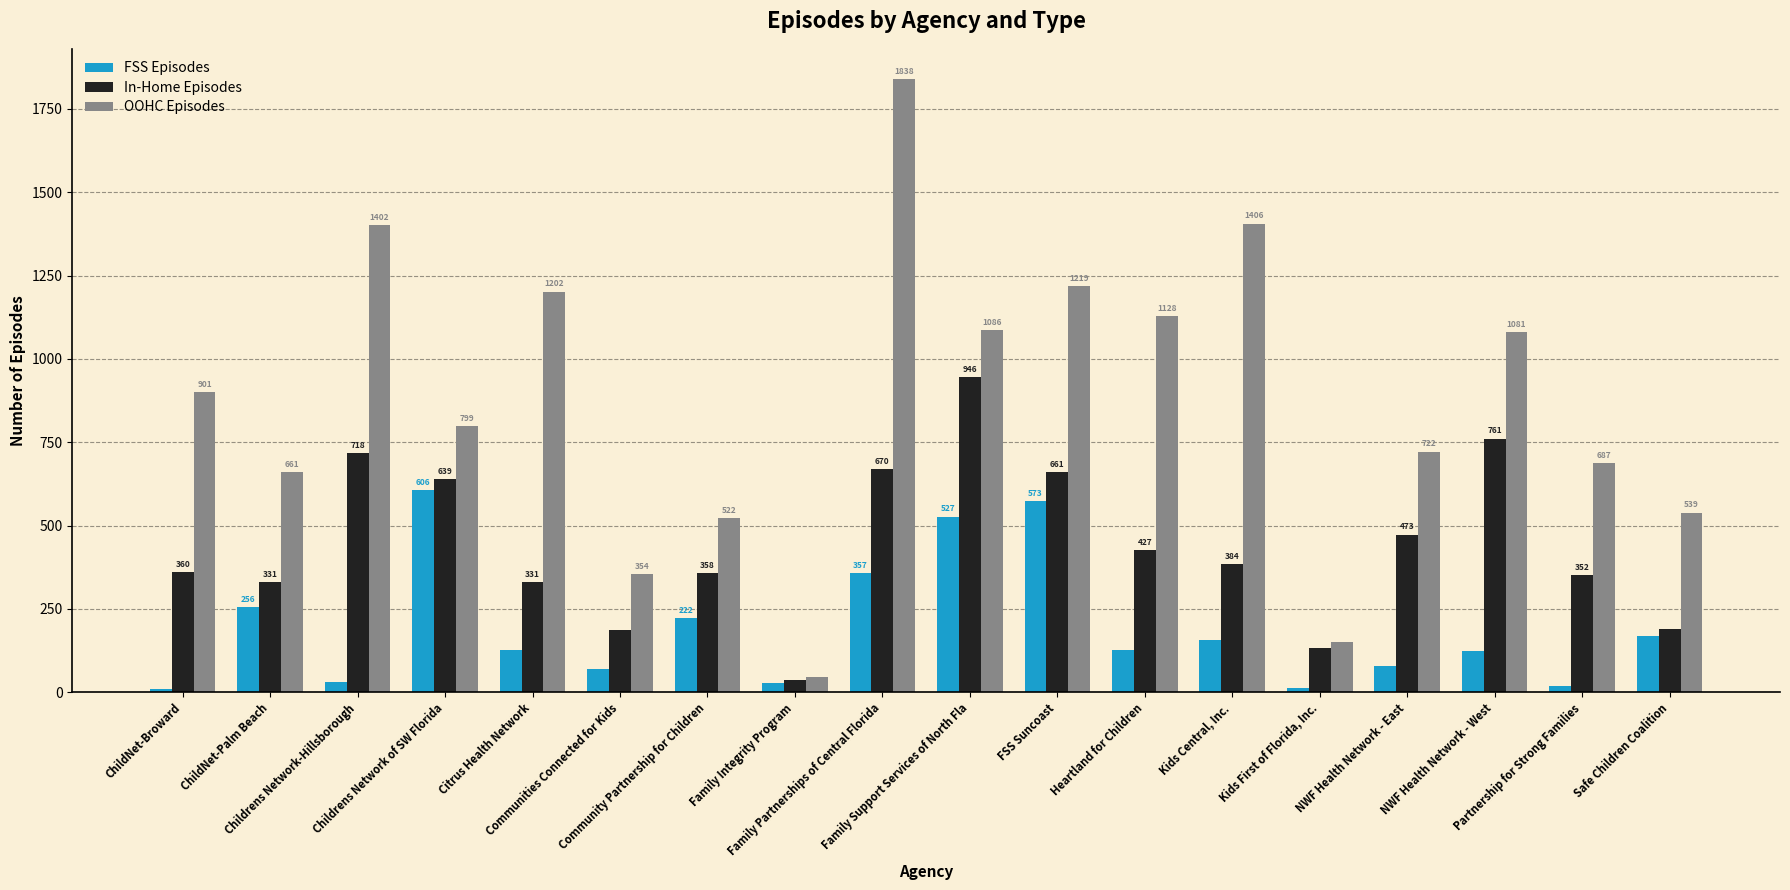

What is the total value across all series at Community Partnership for Children?

1102